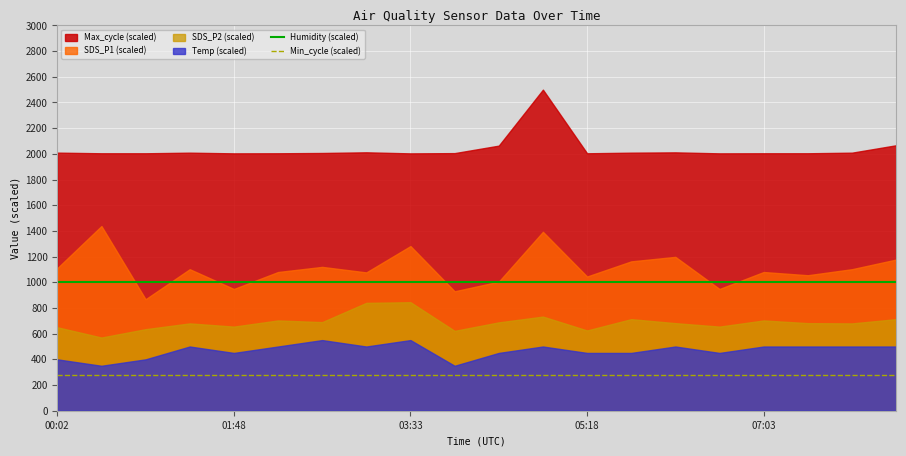

True or false: Humidity (scaled) and Min_cycle (scaled) cross at least once.

False